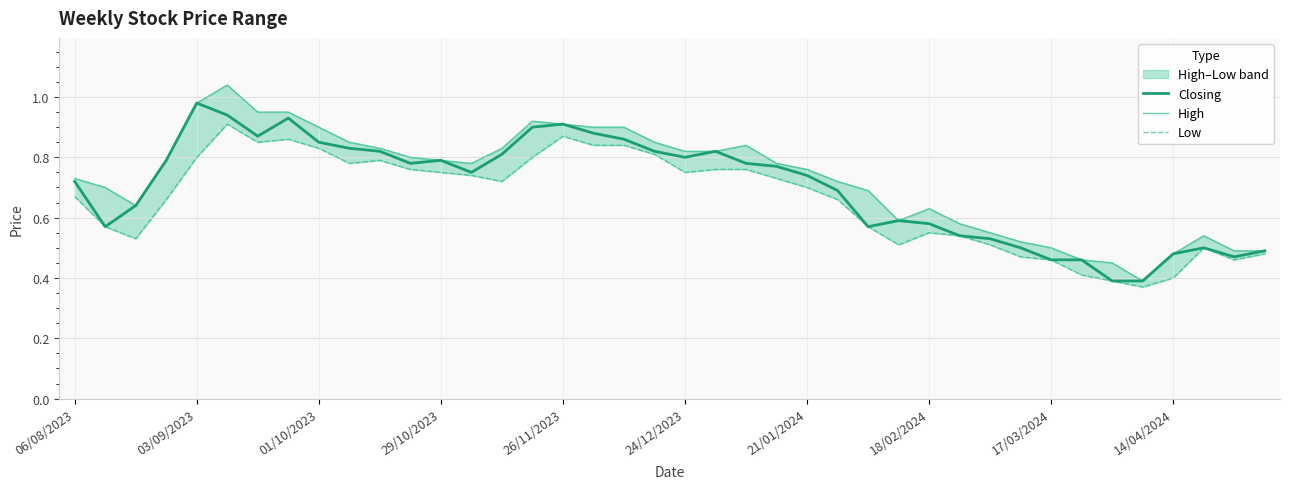

The Closing series shows 0.2 at 21/01/2024. True or false?

False